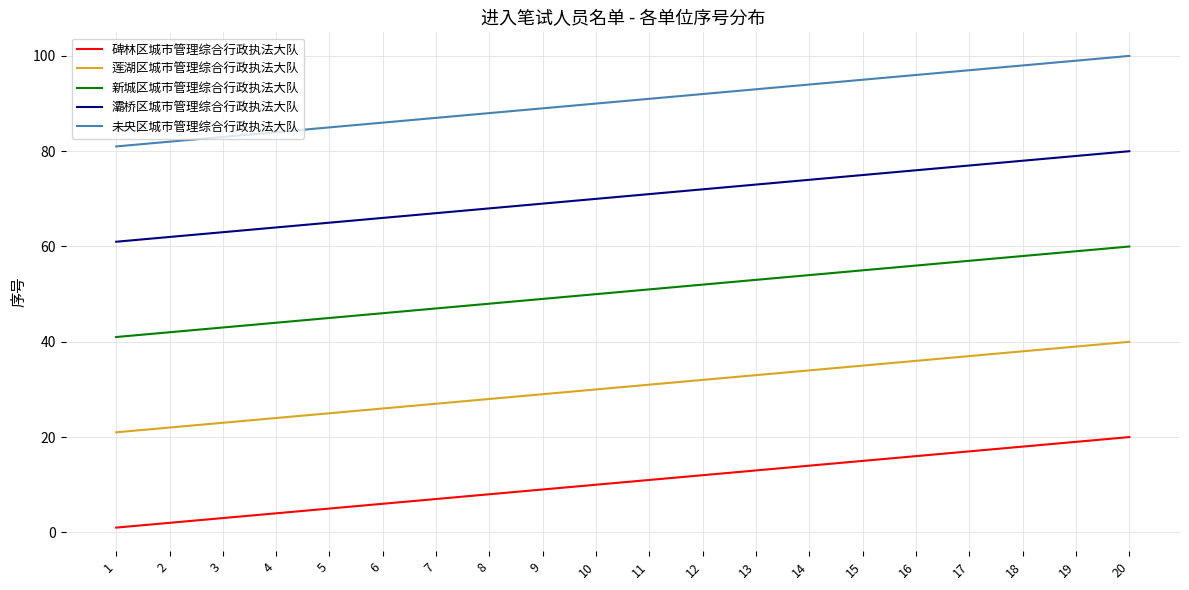

Reading left to right, extract all data points from this chart.

碑林区城市管理综合行政执法大队: 1=1	2=2	3=3	4=4	5=5	6=6	7=7	8=8	9=9	10=10	11=11	12=12	13=13	14=14	15=15	16=16	17=17	18=18	19=19	20=20
莲湖区城市管理综合行政执法大队: 1=21	2=22	3=23	4=24	5=25	6=26	7=27	8=28	9=29	10=30	11=31	12=32	13=33	14=34	15=35	16=36	17=37	18=38	19=39	20=40
新城区城市管理综合行政执法大队: 1=41	2=42	3=43	4=44	5=45	6=46	7=47	8=48	9=49	10=50	11=51	12=52	13=53	14=54	15=55	16=56	17=57	18=58	19=59	20=60
灞桥区城市管理综合行政执法大队: 1=61	2=62	3=63	4=64	5=65	6=66	7=67	8=68	9=69	10=70	11=71	12=72	13=73	14=74	15=75	16=76	17=77	18=78	19=79	20=80
未央区城市管理综合行政执法大队: 1=81	2=82	3=83	4=84	5=85	6=86	7=87	8=88	9=89	10=90	11=91	12=92	13=93	14=94	15=95	16=96	17=97	18=98	19=99	20=100